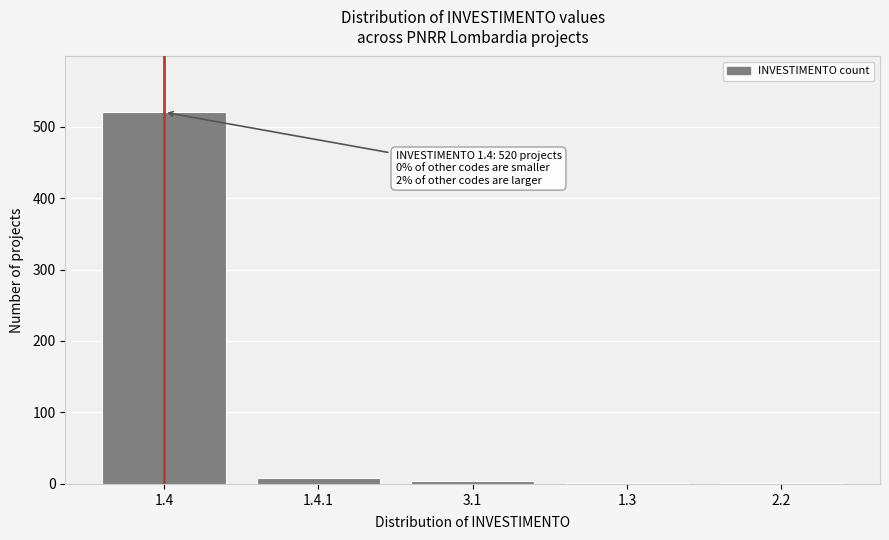

Reading left to right, list all the values displayed in this chart.

1.4=520	1.4.1=8	3.1=4	1.3=1	2.2=1